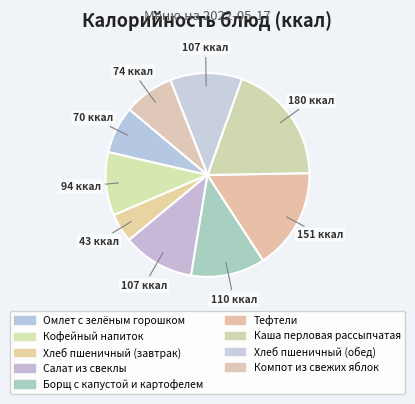

To the nearest percent, what portion does Салат из свеклы represent?

11%